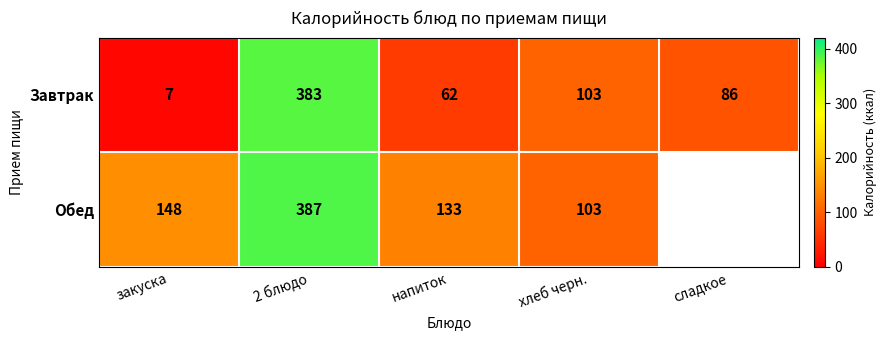

At which label does Завтрак first exceed 86?

2 блюдо